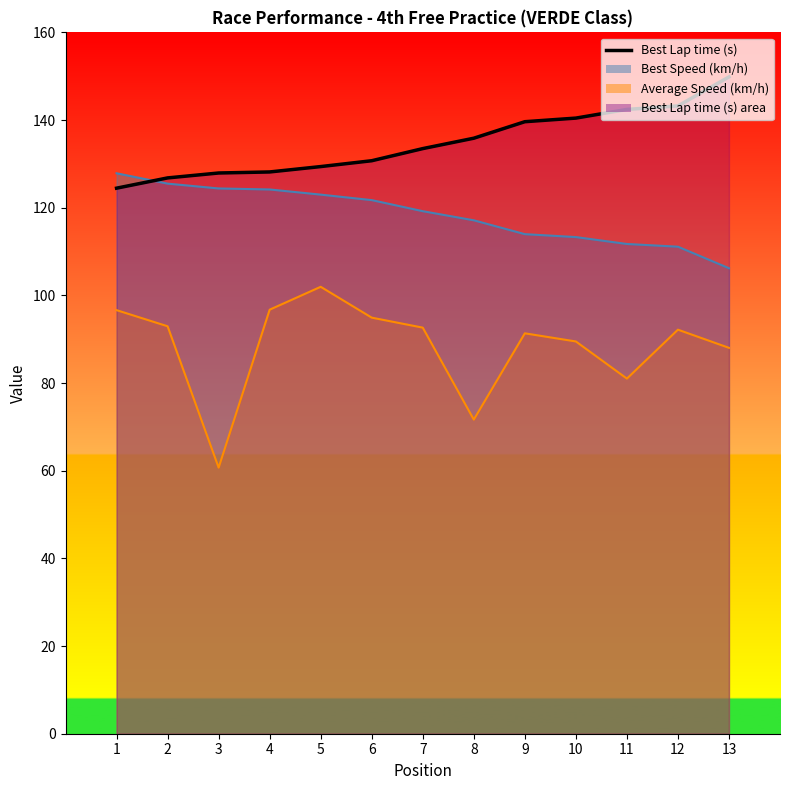

Reading left to right, list all the values displayed in this chart.

124.5	126.8	127.9	128.2	129.4	130.7	133.5	135.9	139.6	140.4	142.4	143.2	149.8